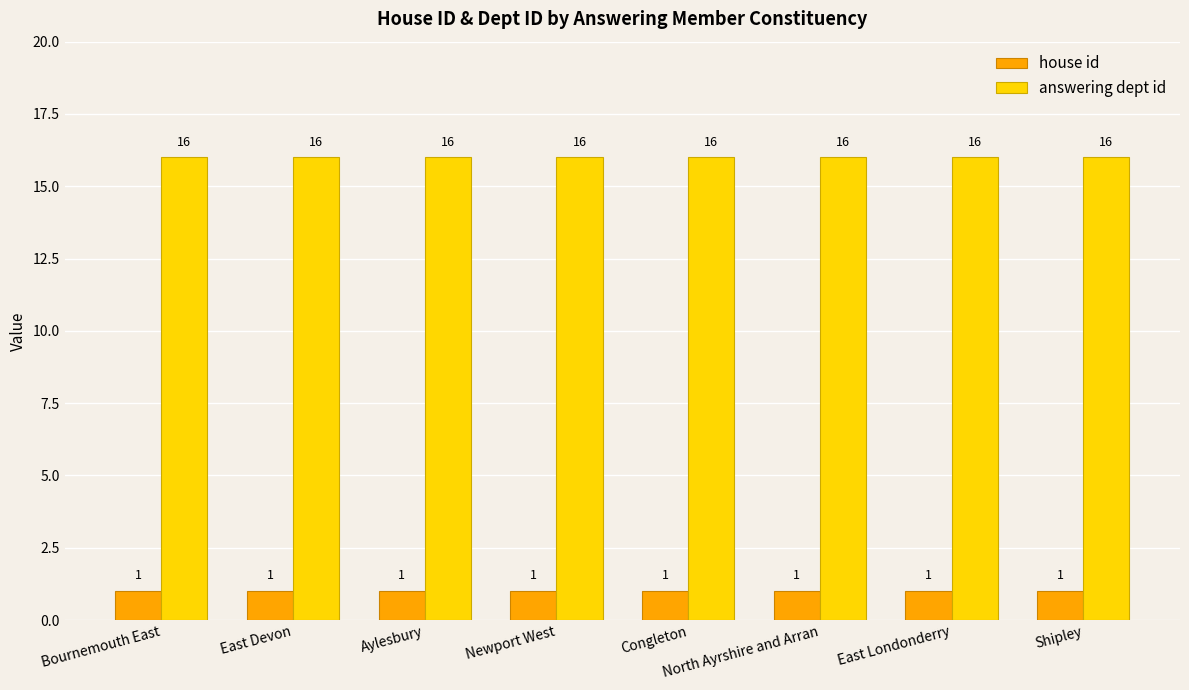

Rank the series at North Ayrshire and Arran from lowest to highest value.

house id, answering dept id